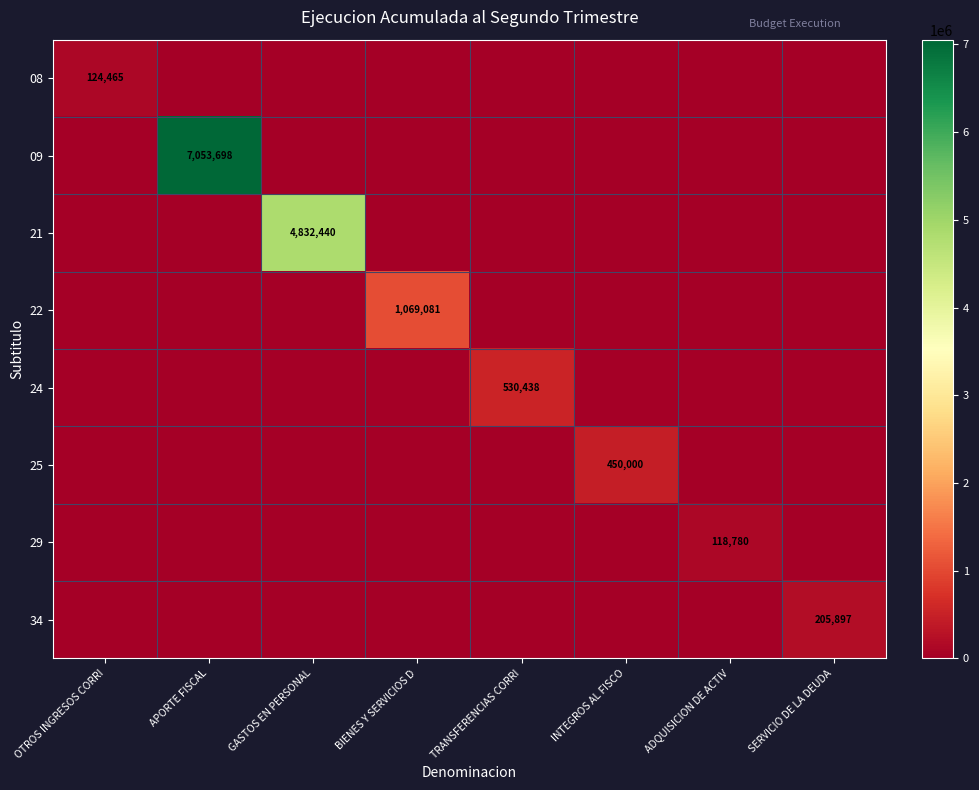

At SERVICIO DE LA DEUDA, list the series in order from smallest to largest.

08, 09, 21, 22, 24, 25, 29, 34